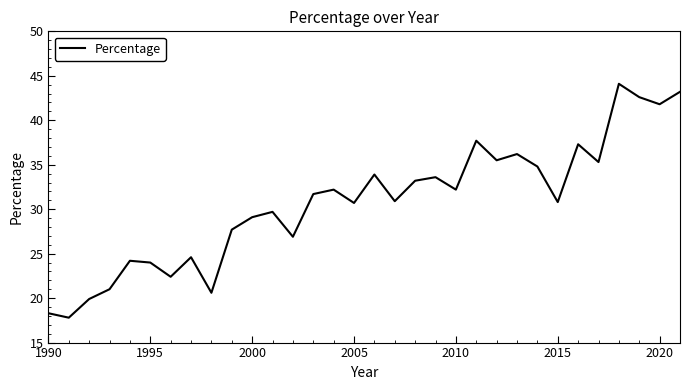

What is the minimum value shown in the chart?

17.8